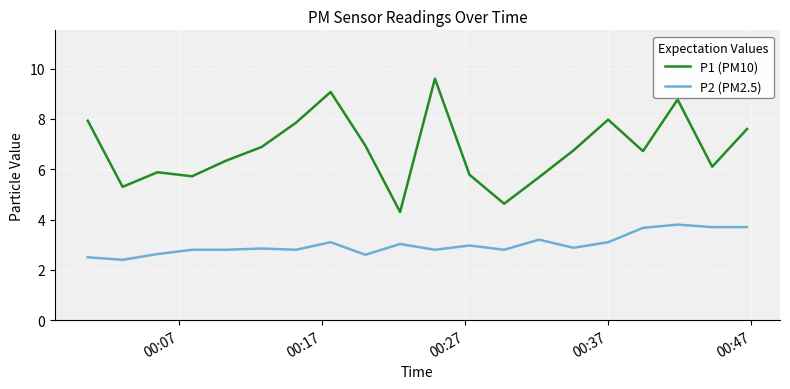

How many interior local peaks does the P1 (PM10) series have?

5